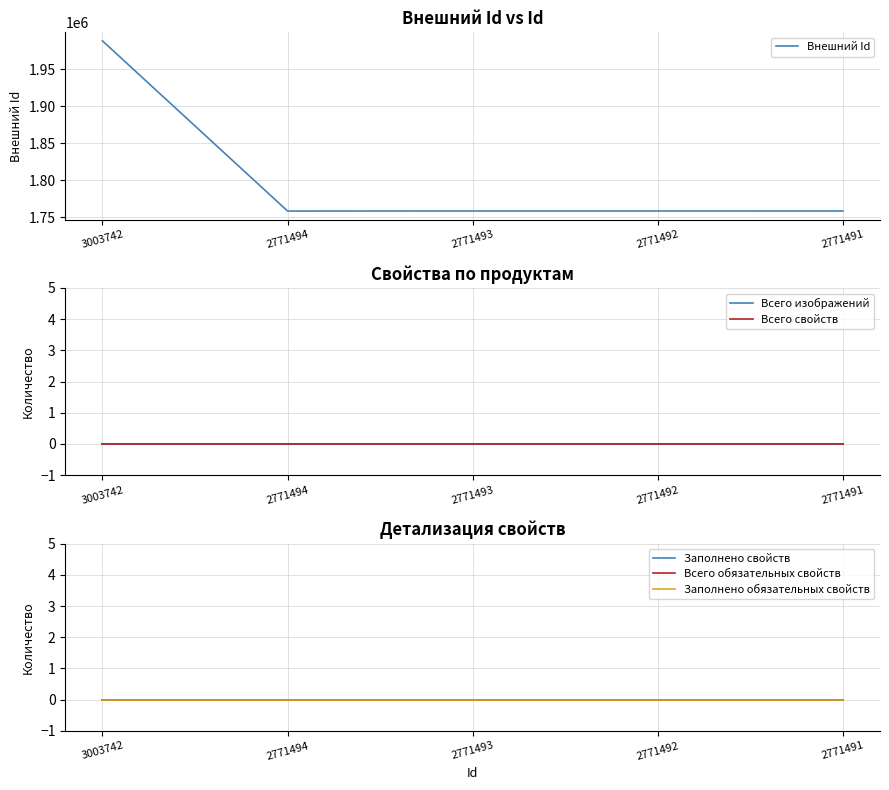

At which label is Заполнено свойств closest to 0?

3003742